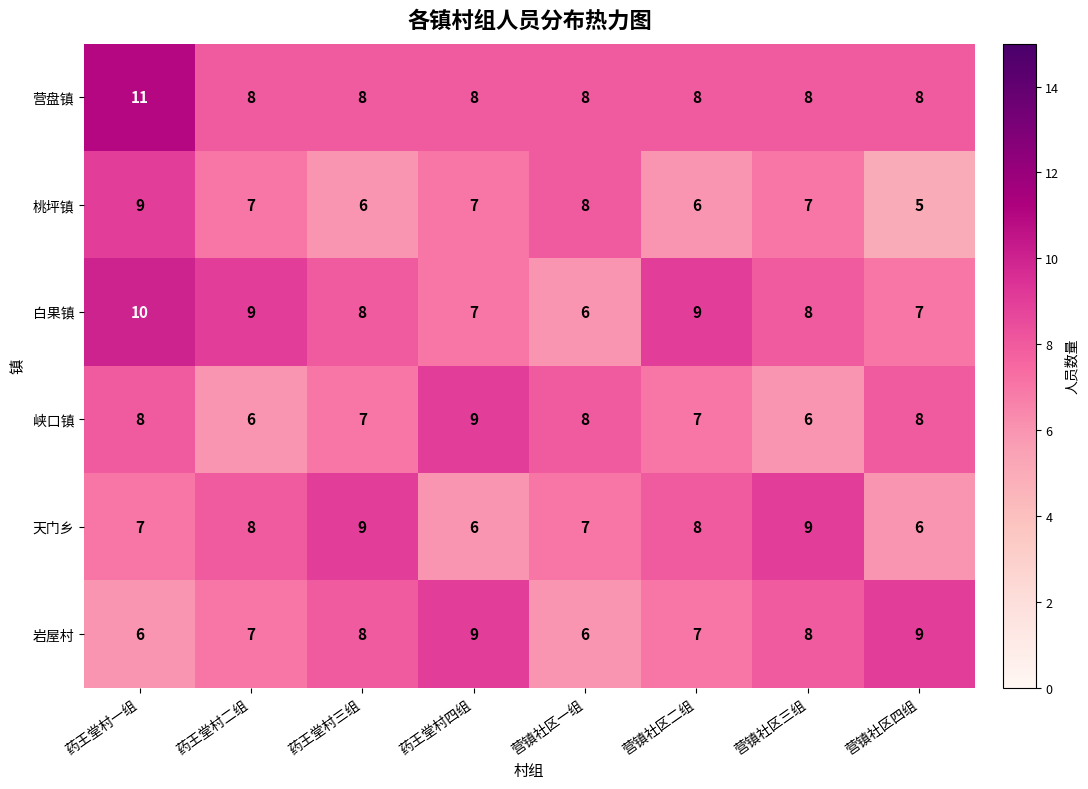

What is the total value across all series at 药王堂村一组?

51